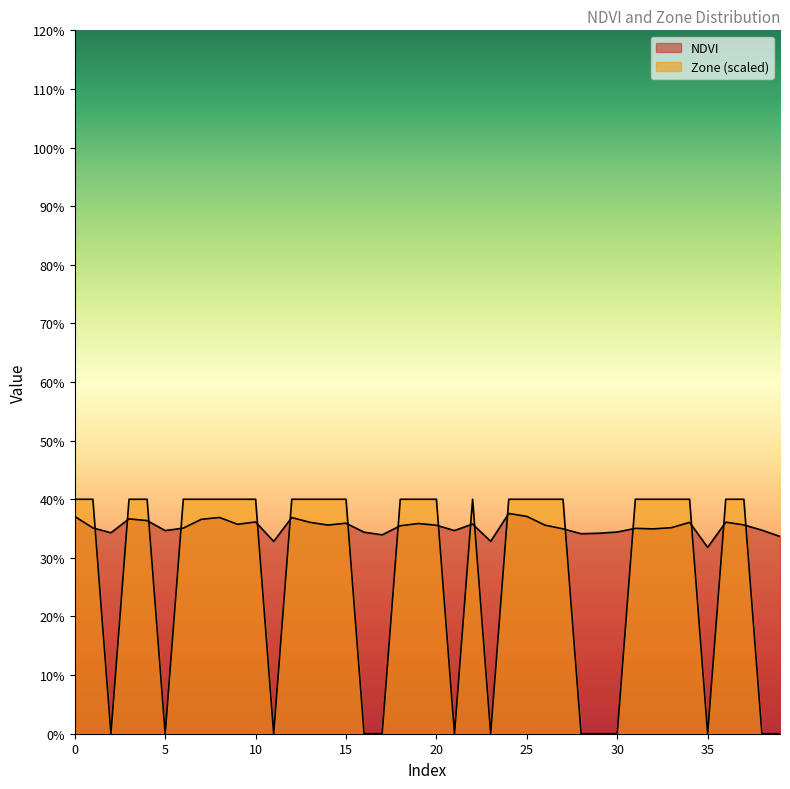

How many data points does each series have?

40